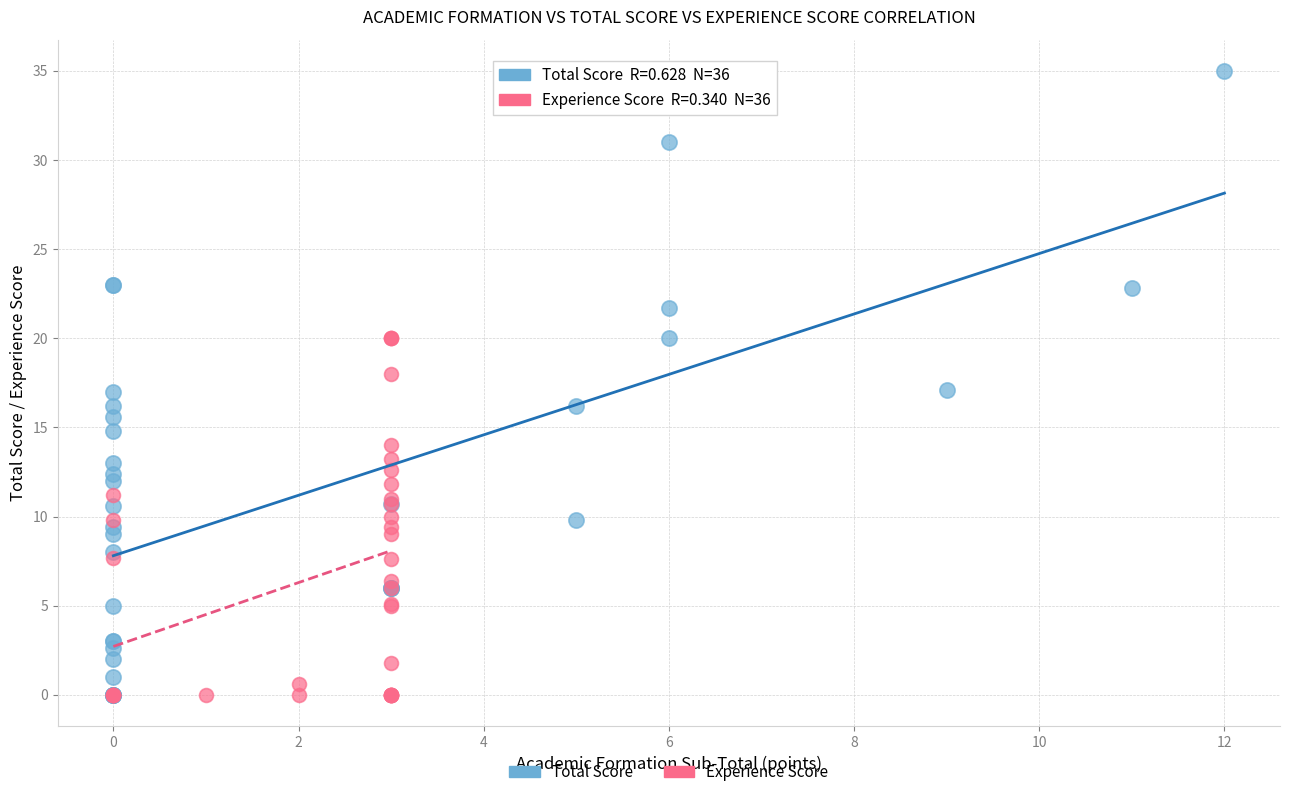

Which series reaches the maximum Y coordinate?

Total Score